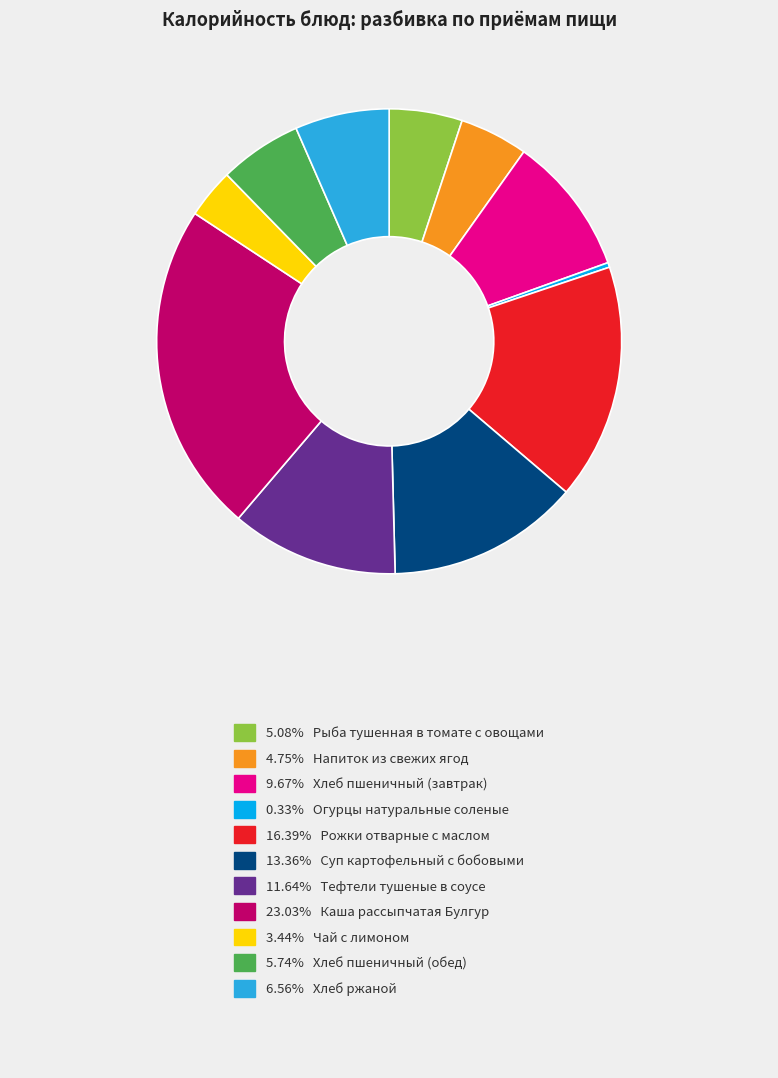

Does any single category account for the majority?

No